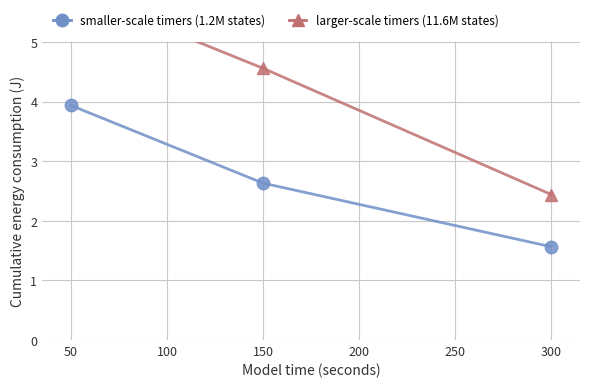

The value of Grundsicherung insgesamt at 300 is 4.0. True or false?

False